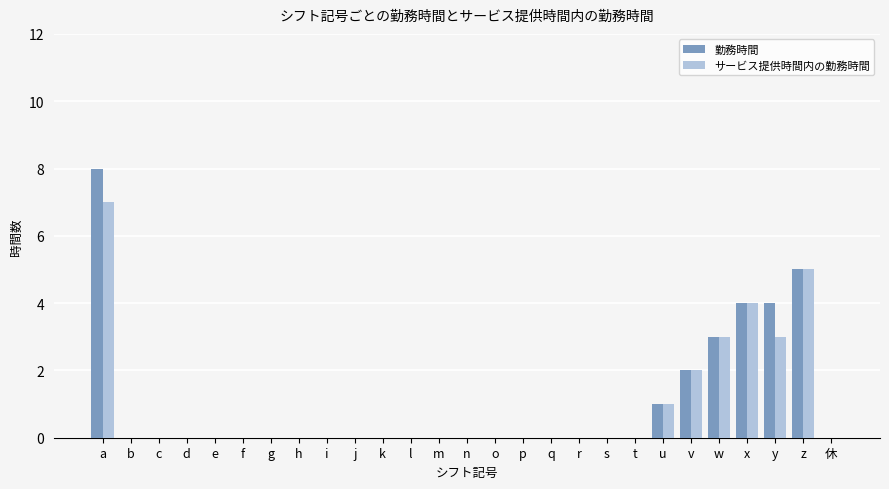

At which category is the sum across all series the highest?

a